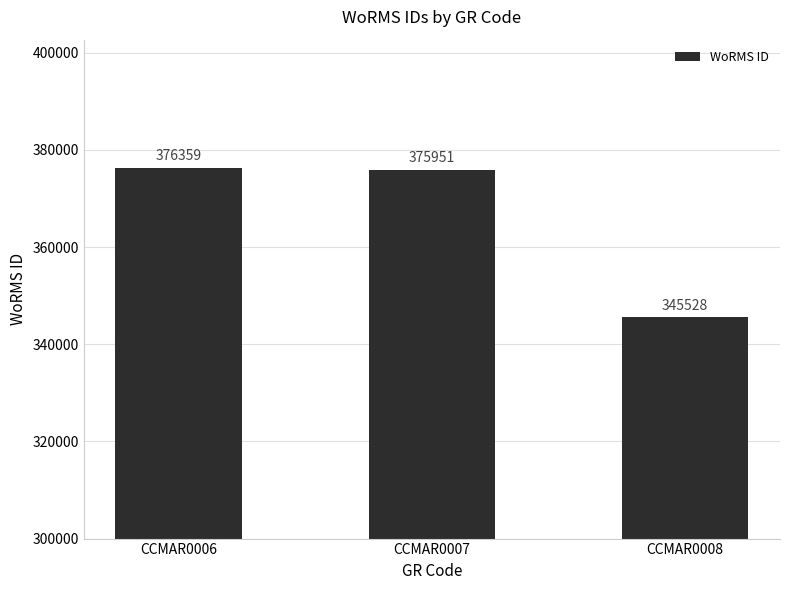

Count the number of data series in this chart.

1